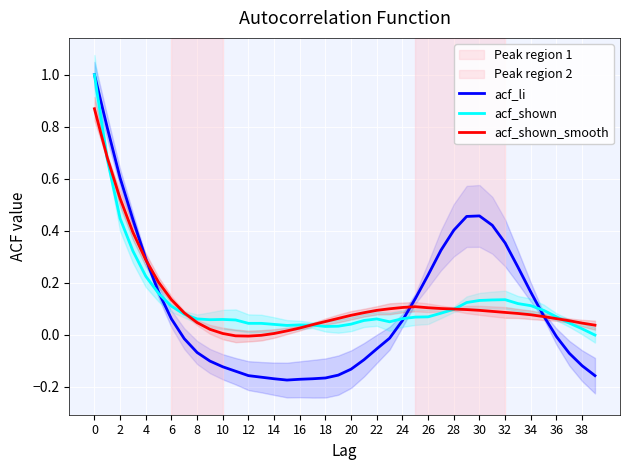

Reading left to right, list all the values displayed in this chart.

acf_li: 1.0	0.8	0.6	0.4	0.3	0.2	0.1	-0.0	-0.1	-0.1	-0.1	-0.1	-0.2	-0.2	-0.2	-0.2	-0.2	-0.2	-0.2	-0.2	-0.1	-0.1	-0.1	-0.0	0.1	0.1	0.2	0.3	0.4	0.5	0.5	0.4	0.4	0.3	0.2	0.1	-0.0	-0.1	-0.1	-0.2
acf_shown: 1.0	0.7	0.4	0.3	0.2	0.2	0.1	0.1	0.1	0.1	0.1	0.1	0.0	0.0	0.0	0.0	0.0	0.0	0.0	0.0	0.0	0.1	0.1	0.1	0.1	0.1	0.1	0.1	0.1	0.1	0.1	0.1	0.1	0.1	0.1	0.1	0.1	0.0	0.0	-0.0
acf_shown_smooth: 0.9	0.7	0.5	0.4	0.3	0.2	0.1	0.1	0.0	0.0	0.0	-0.0	-0.0	-0.0	0.0	0.0	0.0	0.0	0.1	0.1	0.1	0.1	0.1	0.1	0.1	0.1	0.1	0.1	0.1	0.1	0.1	0.1	0.1	0.1	0.1	0.1	0.1	0.1	0.0	0.0